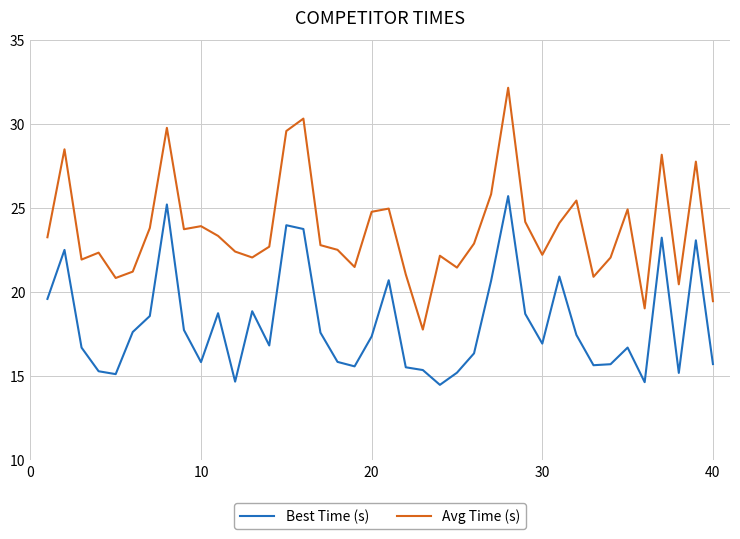

True or false: Avg Time (s) and Best Time (s) intersect in this chart.

False